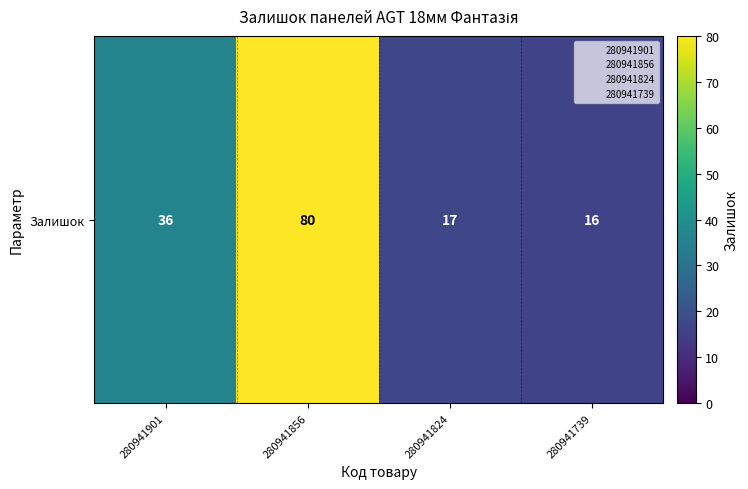

What is the ratio of the value at 280941856 to the value at 280941901?

2.2